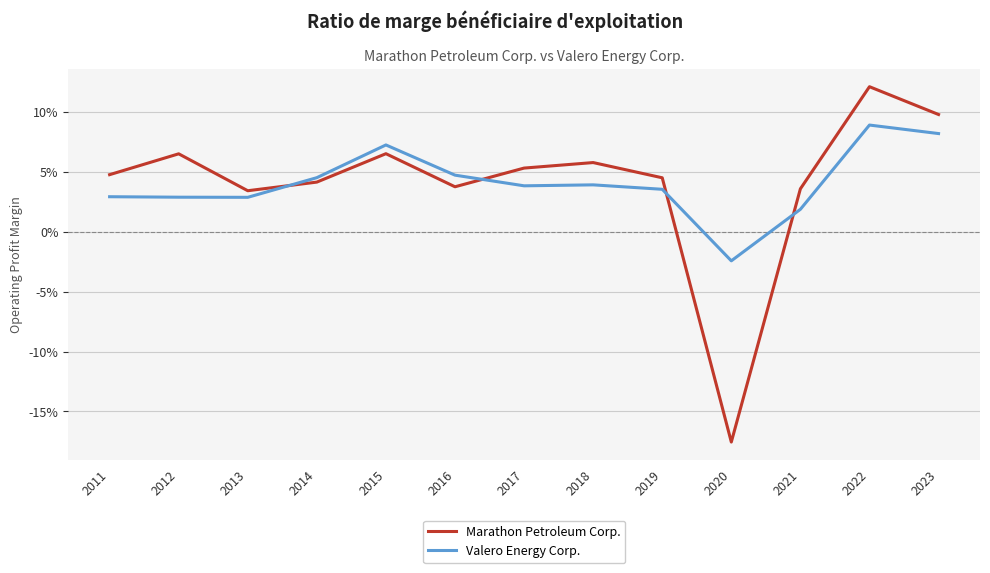

Reading left to right, transcribe all the data shown in this chart.

Marathon Petroleum Corp.: 2011=0.0	2012=0.1	2013=0.0	2014=0.0	2015=0.1	2016=0.0	2017=0.1	2018=0.1	2019=0.0	2020=-0.2	2021=0.0	2022=0.1	2023=0.1
Valero Energy Corp.: 2011=0.0	2012=0.0	2013=0.0	2014=0.0	2015=0.1	2016=0.0	2017=0.0	2018=0.0	2019=0.0	2020=-0.0	2021=0.0	2022=0.1	2023=0.1